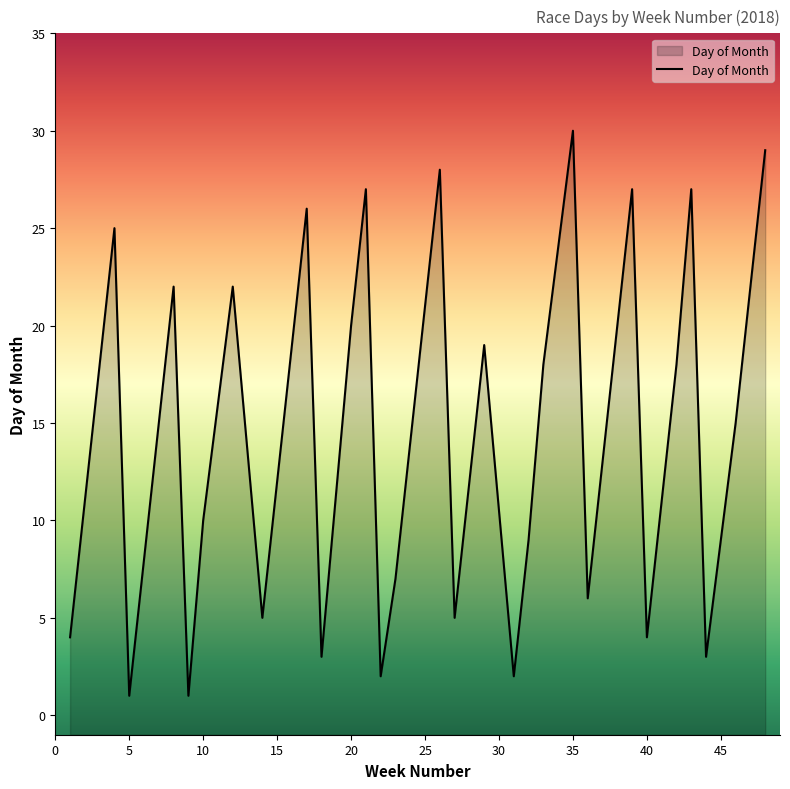

What is the greatest value displayed?

30